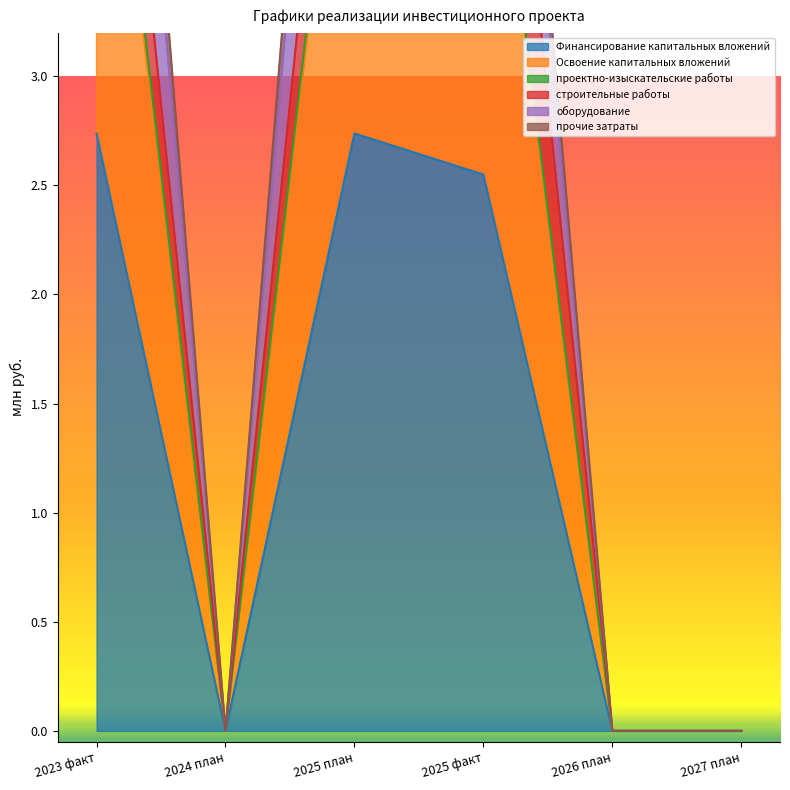

What is the value of the прочие затраты point at the 3rd from the left?

5.0